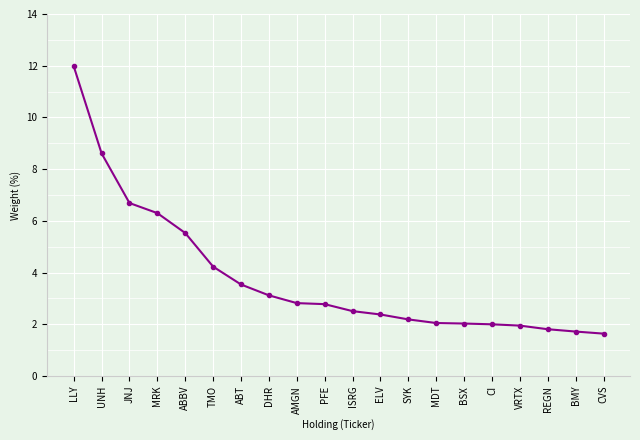

At which label is the value closest to 6?

MRK